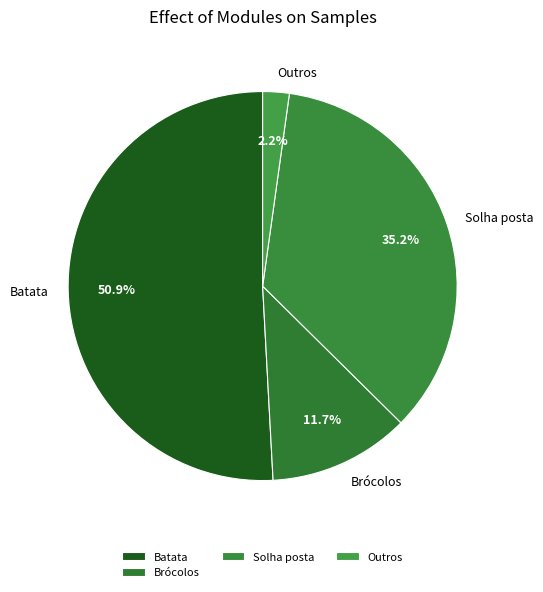

What portion of the pie excludes Solha posta?

64.8%